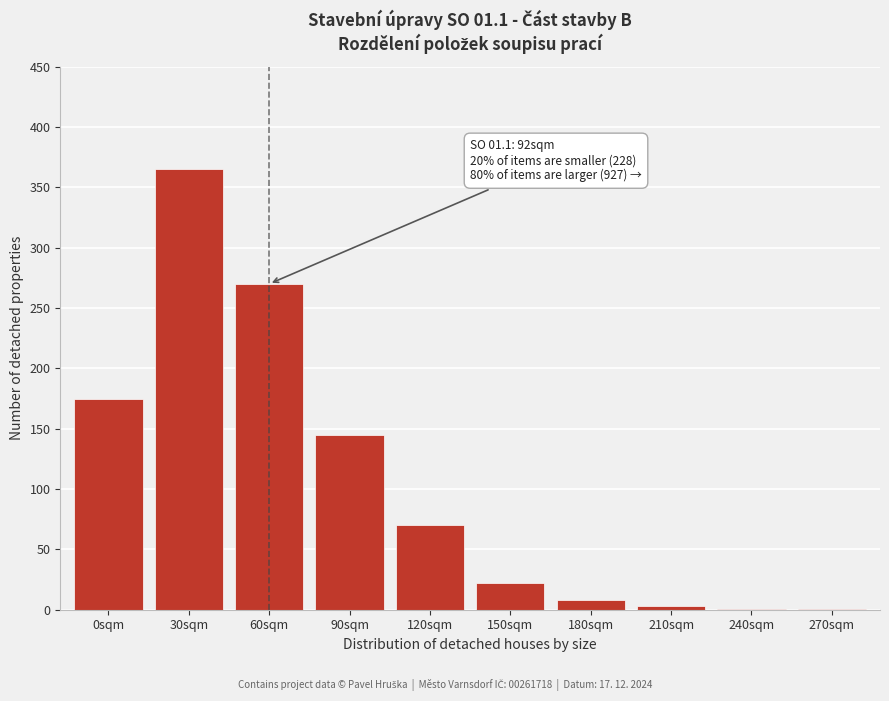

Reading left to right, what are all the values shown in this chart?

0sqm=175	30sqm=365	60sqm=270	90sqm=145	120sqm=70	150sqm=22	180sqm=8	210sqm=3	240sqm=1	270sqm=1